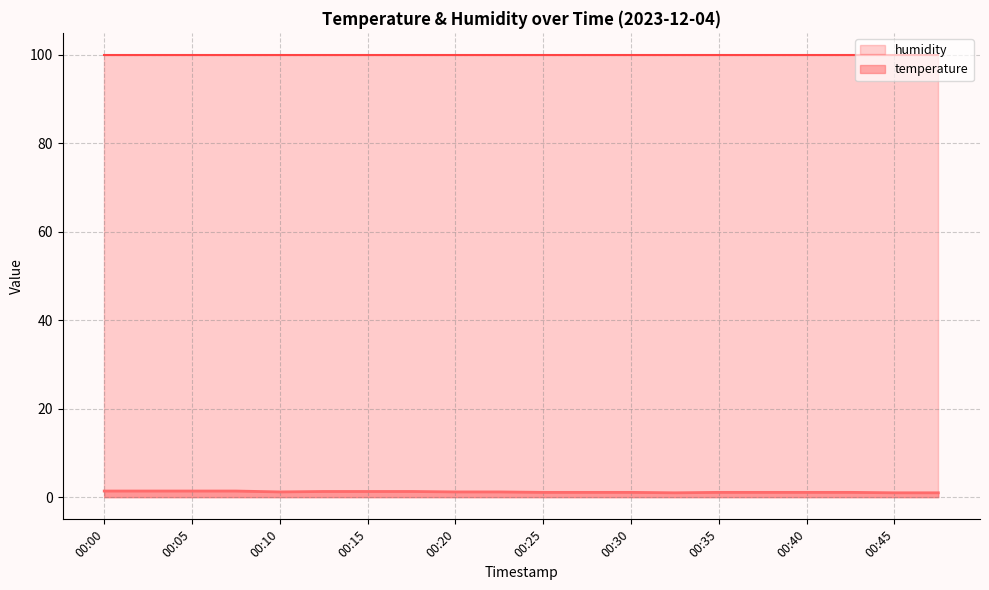

Reading left to right, what are all the values shown in this chart?

00:00=1.4	00:03=1.4	00:05=1.4	00:08=1.4	00:10=1.2	00:13=1.3	00:15=1.3	00:18=1.3	00:20=1.2	00:23=1.2	00:25=1.1	00:28=1.1	00:30=1.1	00:33=1.0	00:35=1.1	00:38=1.1	00:40=1.1	00:43=1.1	00:45=1.0	00:48=1.0